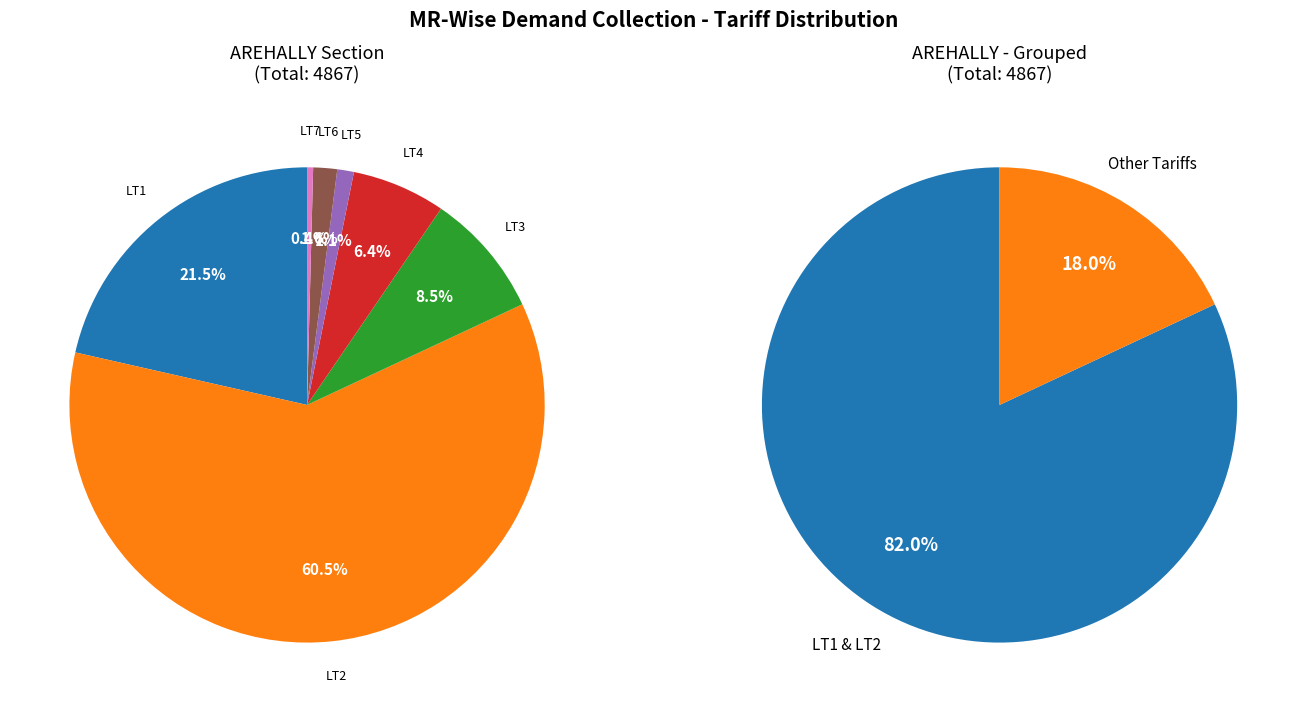

To the nearest percent, what percentage of the pie is LT3?

9%